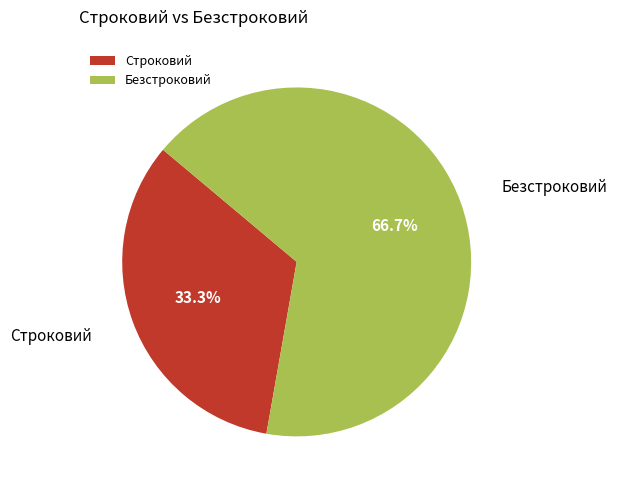

What is the majority slice?

Безстроковий